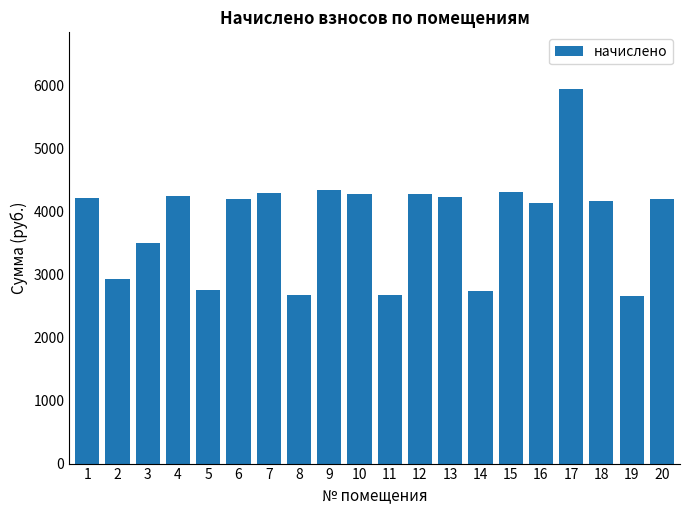

What is the greatest value displayed?

5953.3